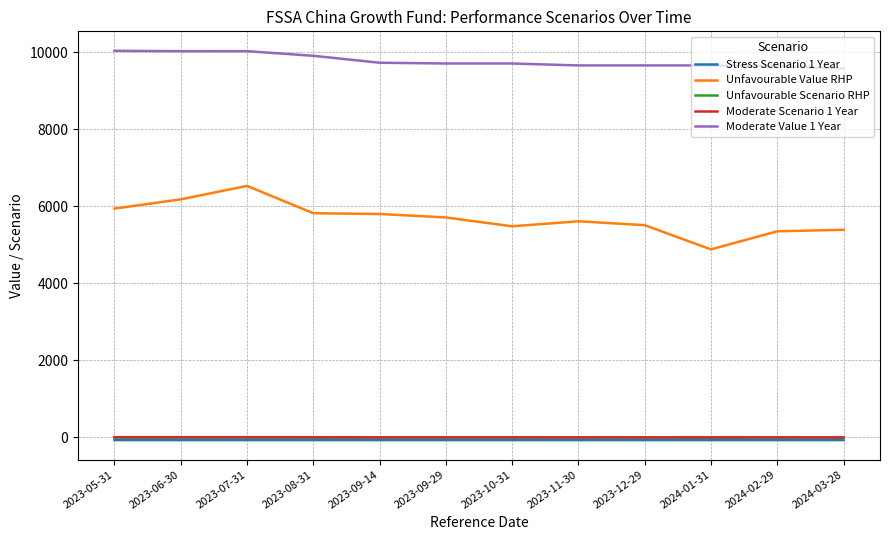

What position from the right is 2023-11-30?

5